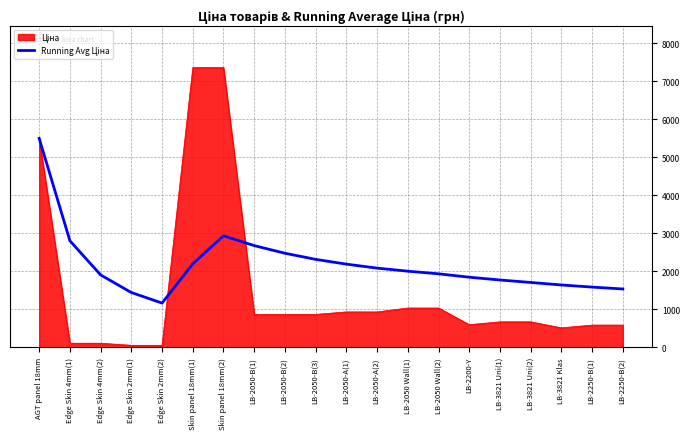

What is the greatest value displayed?

7360.2